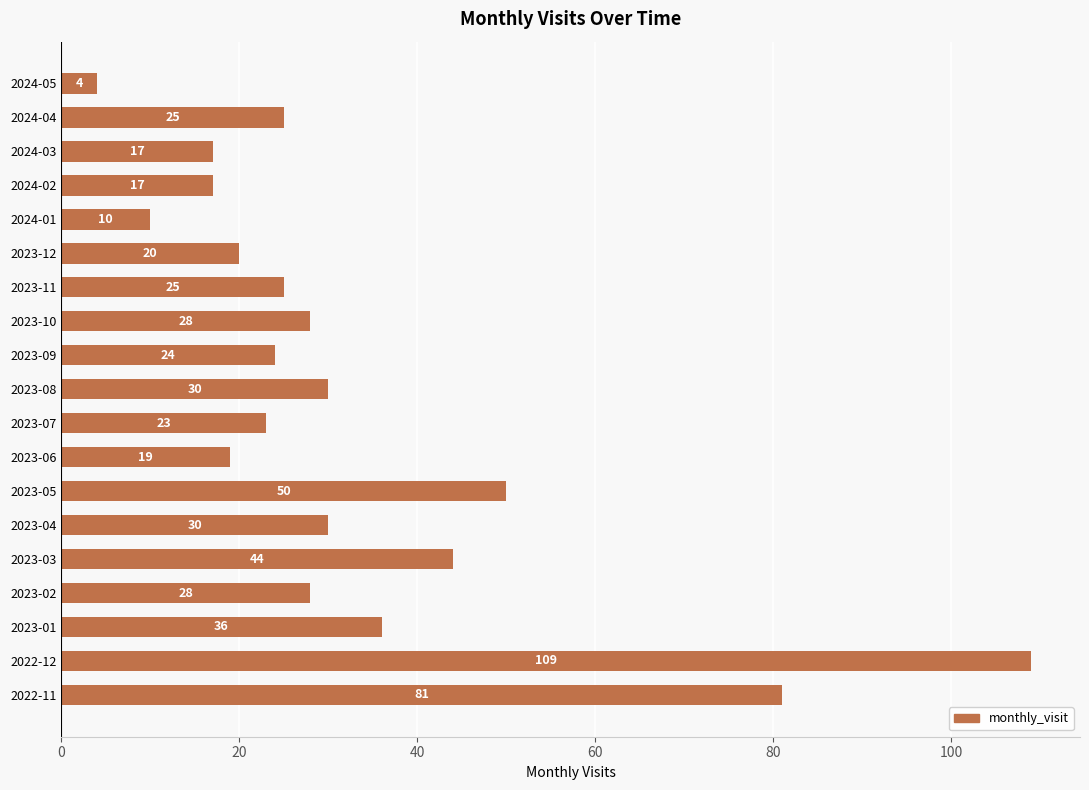

Are the bars horizontal?

Yes